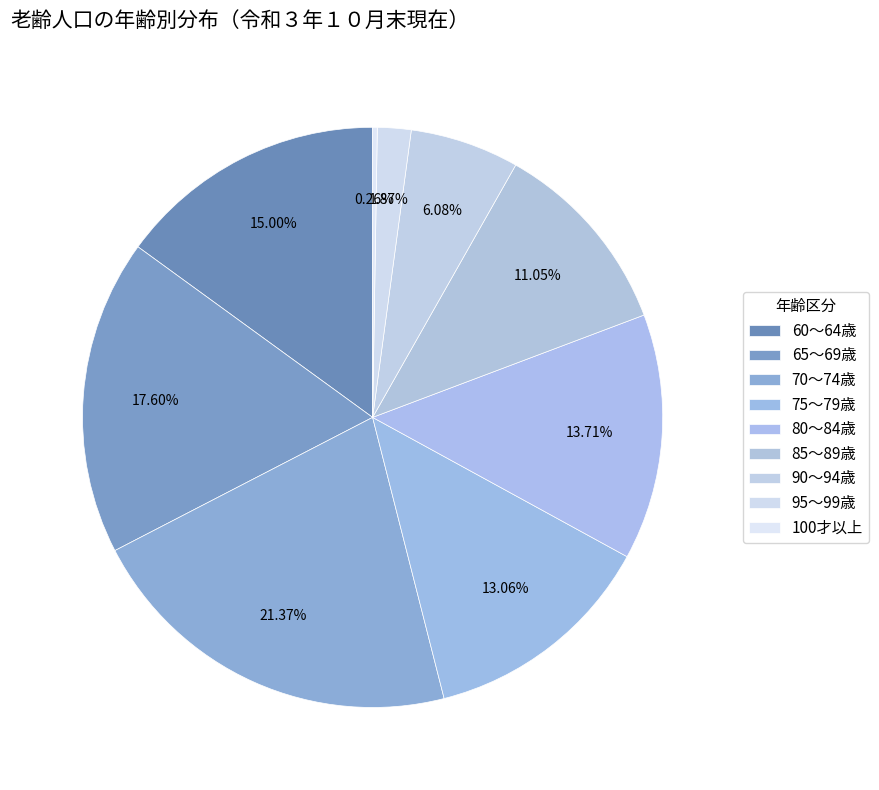

To the nearest percent, what is the average slice percentage?

11%